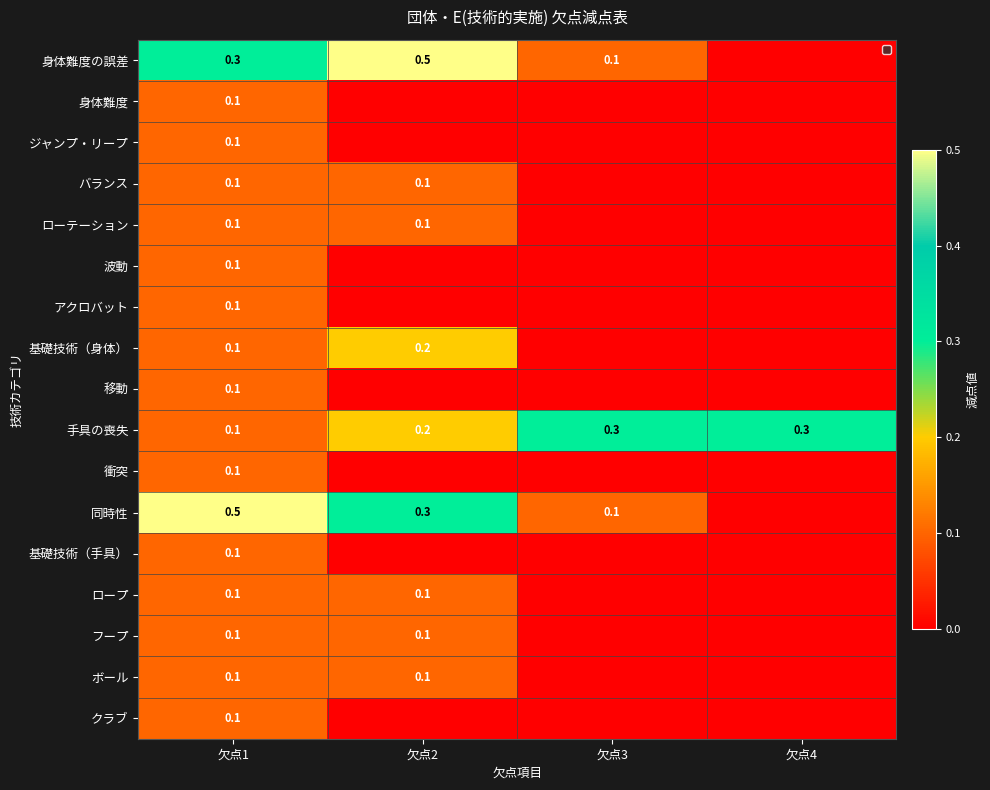

The 身体難度の誤差 series shows 0.5 at 欠点2. True or false?

True